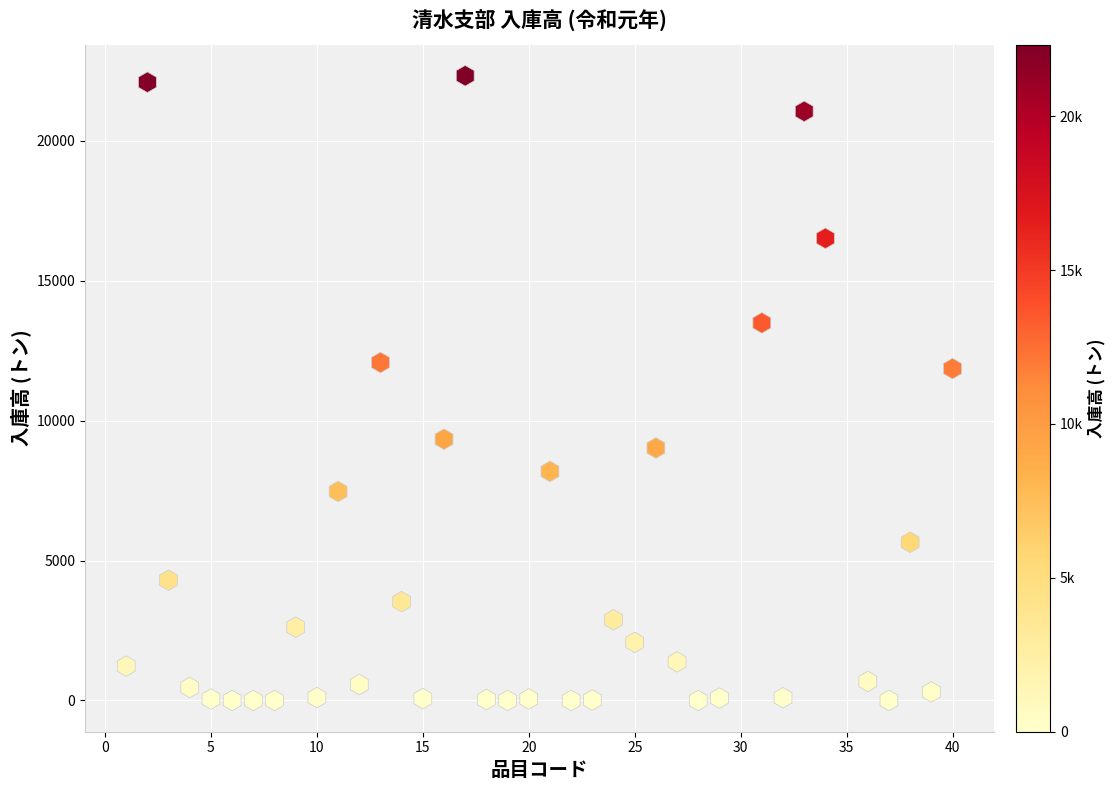

What is the range of X values (max minus min)?

39